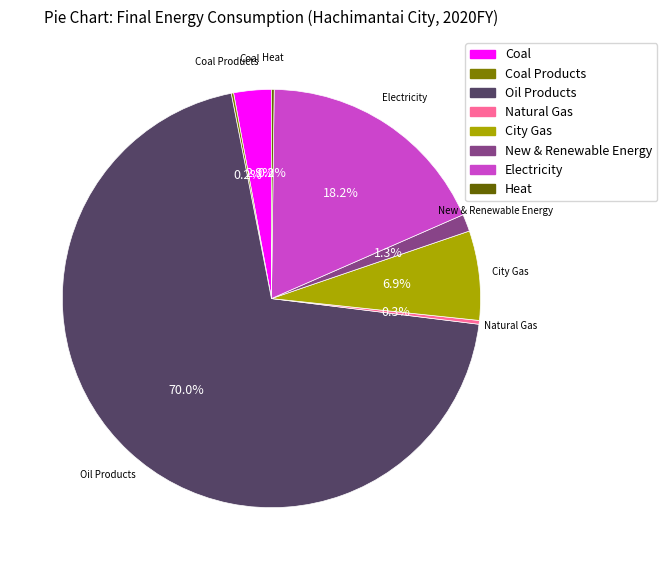

What is the majority slice?

Oil Products